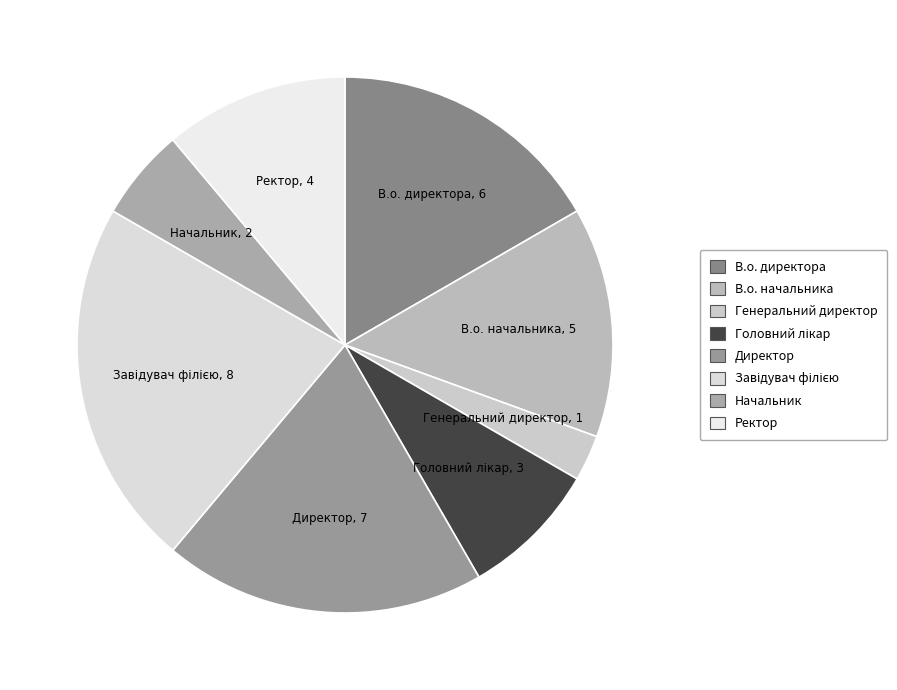

Is the sum of В.о. директора and Генеральний директор greater than half?

No